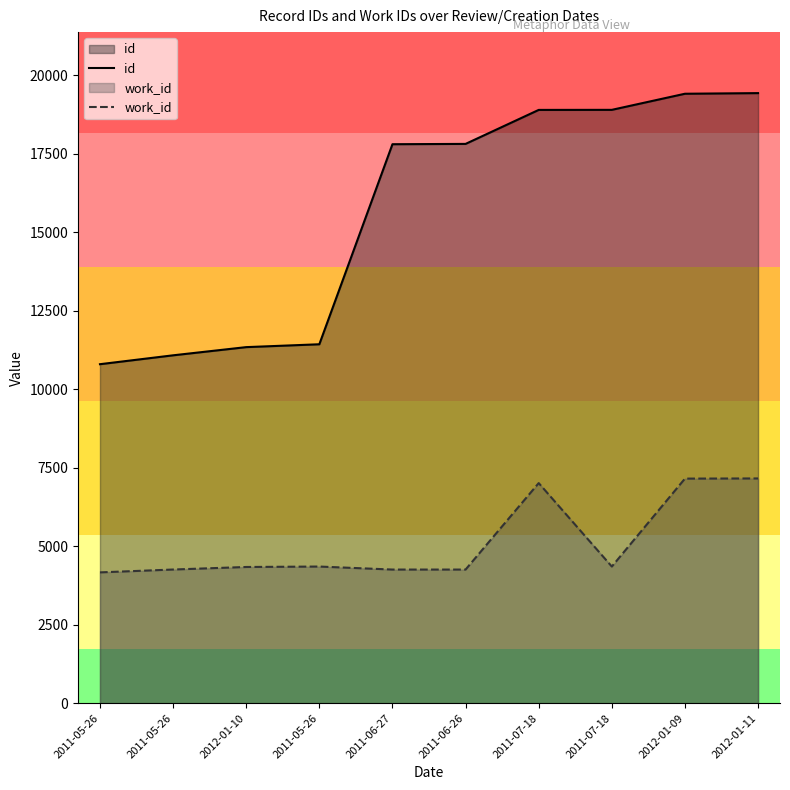

Is the value of id at 2011-05-26 greater than the value of work_id at 2011-06-27?

Yes